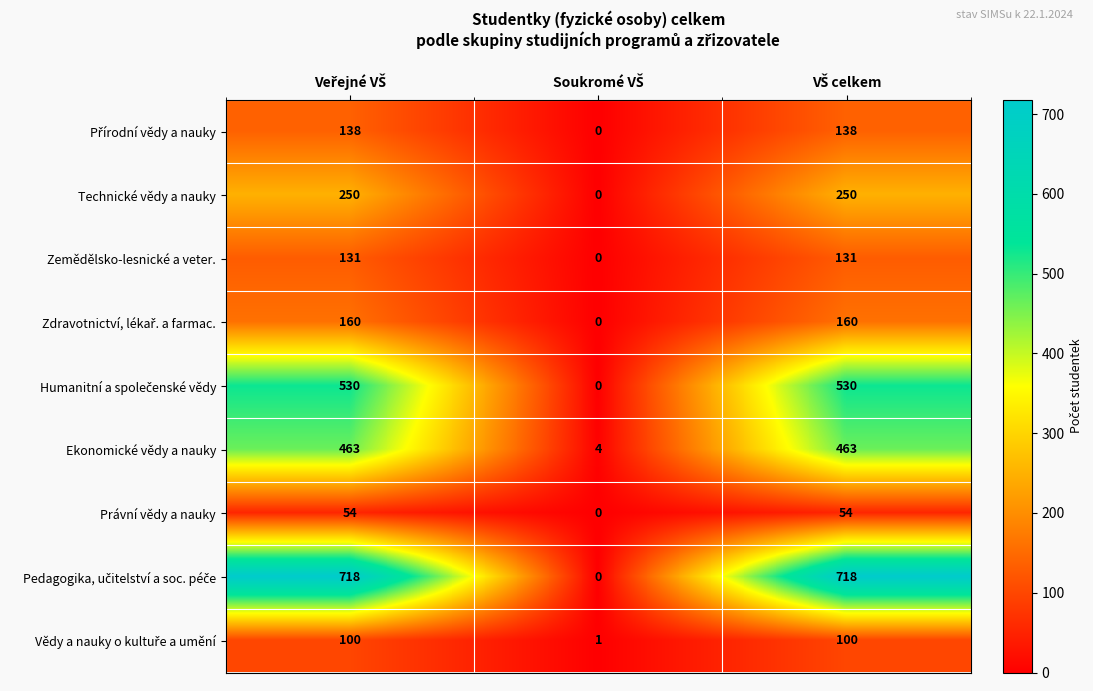

How many categories are shown in the chart?

3